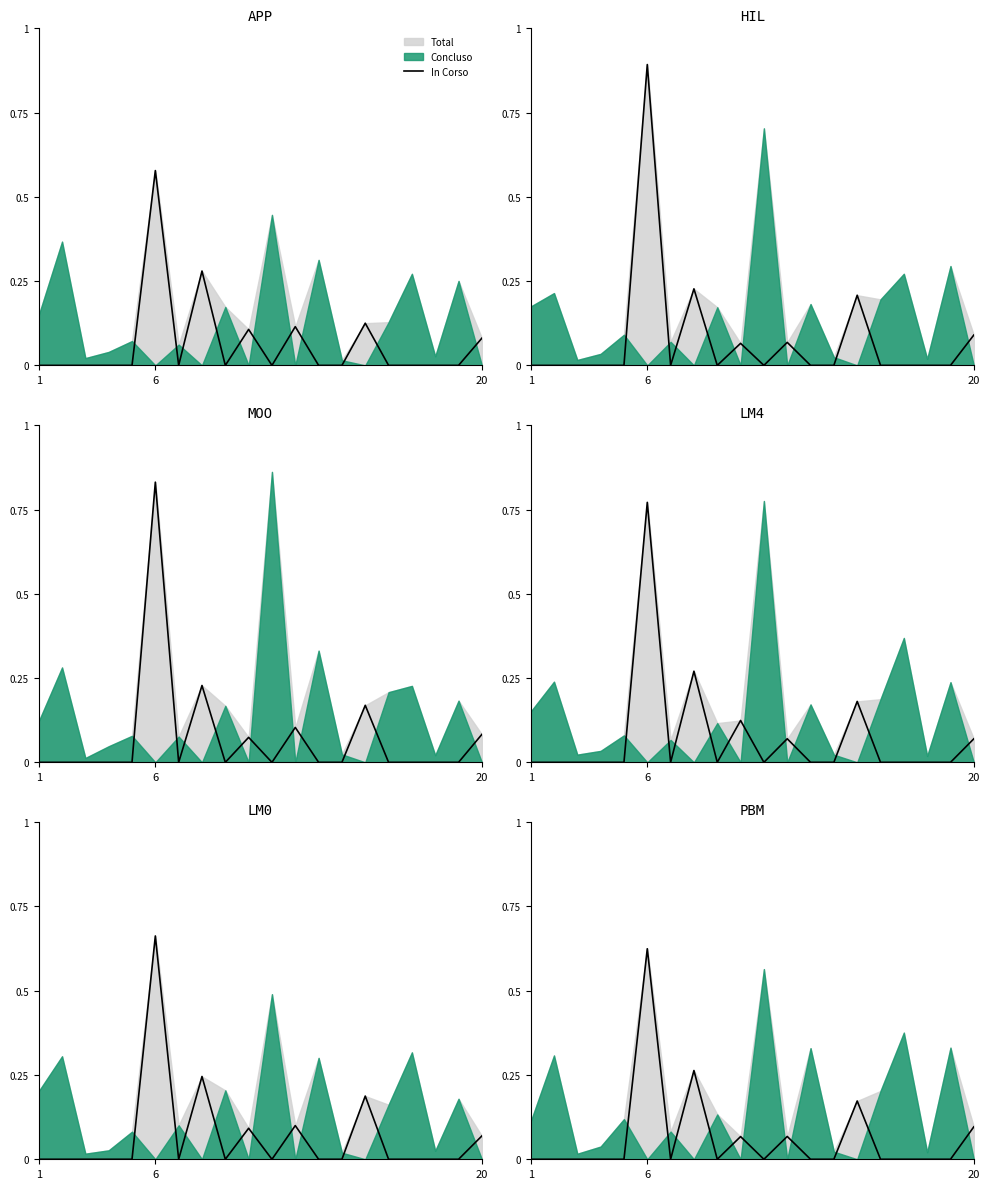

Which has a higher value, 19 or 7?

7